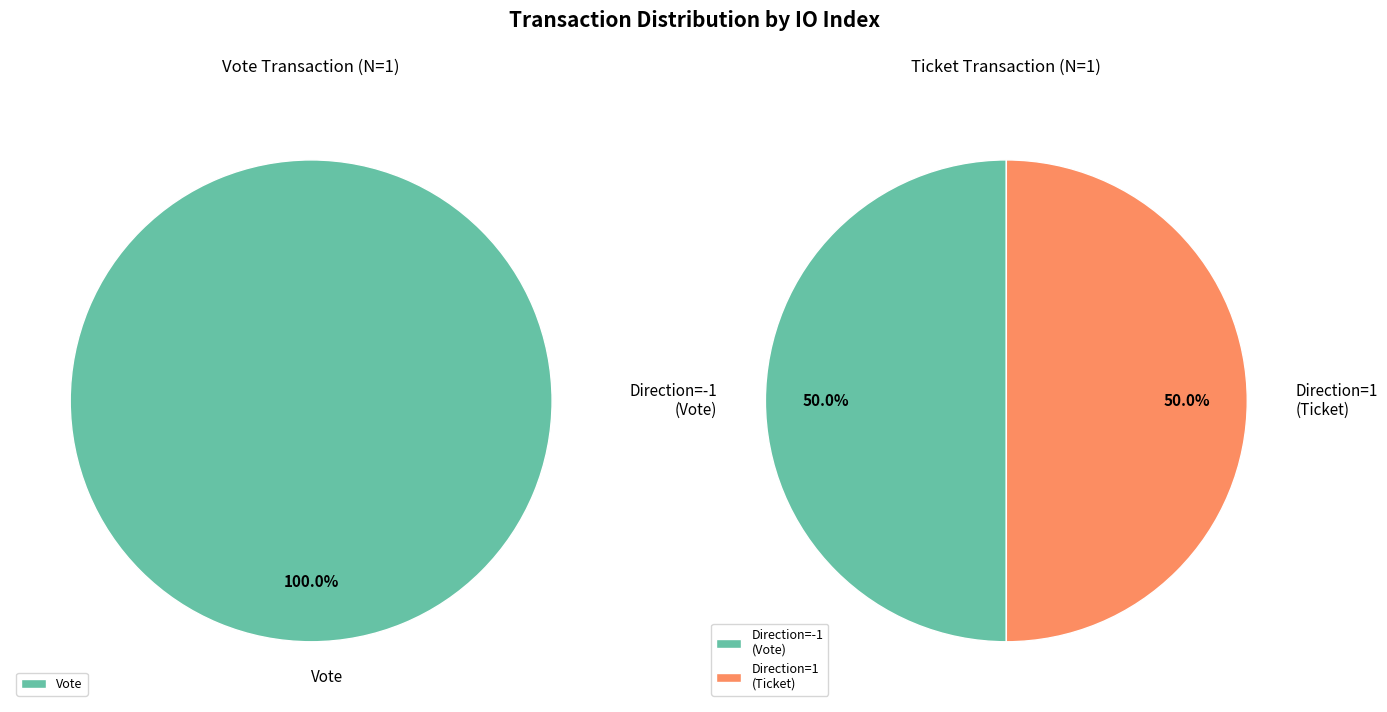

What portion of the pie excludes Ticket (io_index=0)?

100.0%